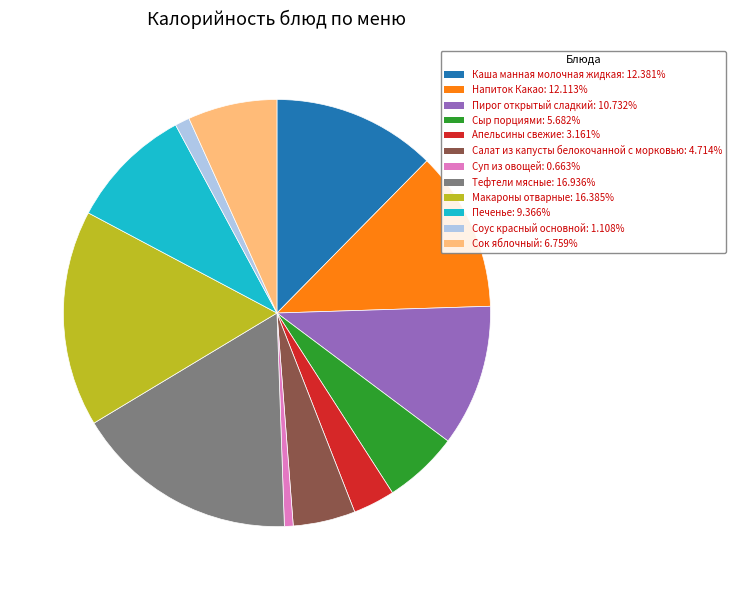

Is there any slice that represents more than half of the pie?

No